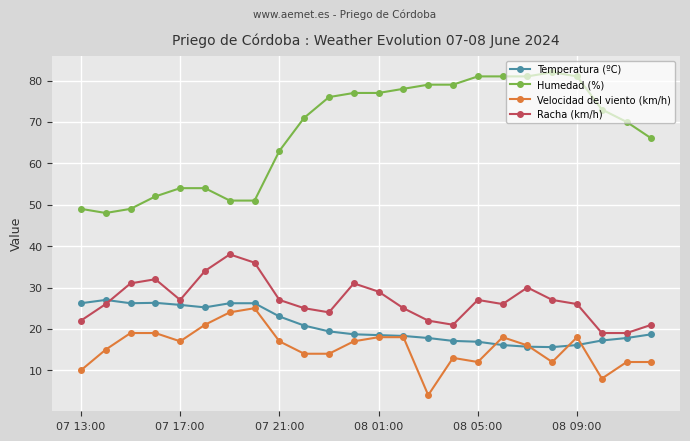

What is the lowest value of the Humedad (%) series?

48.0